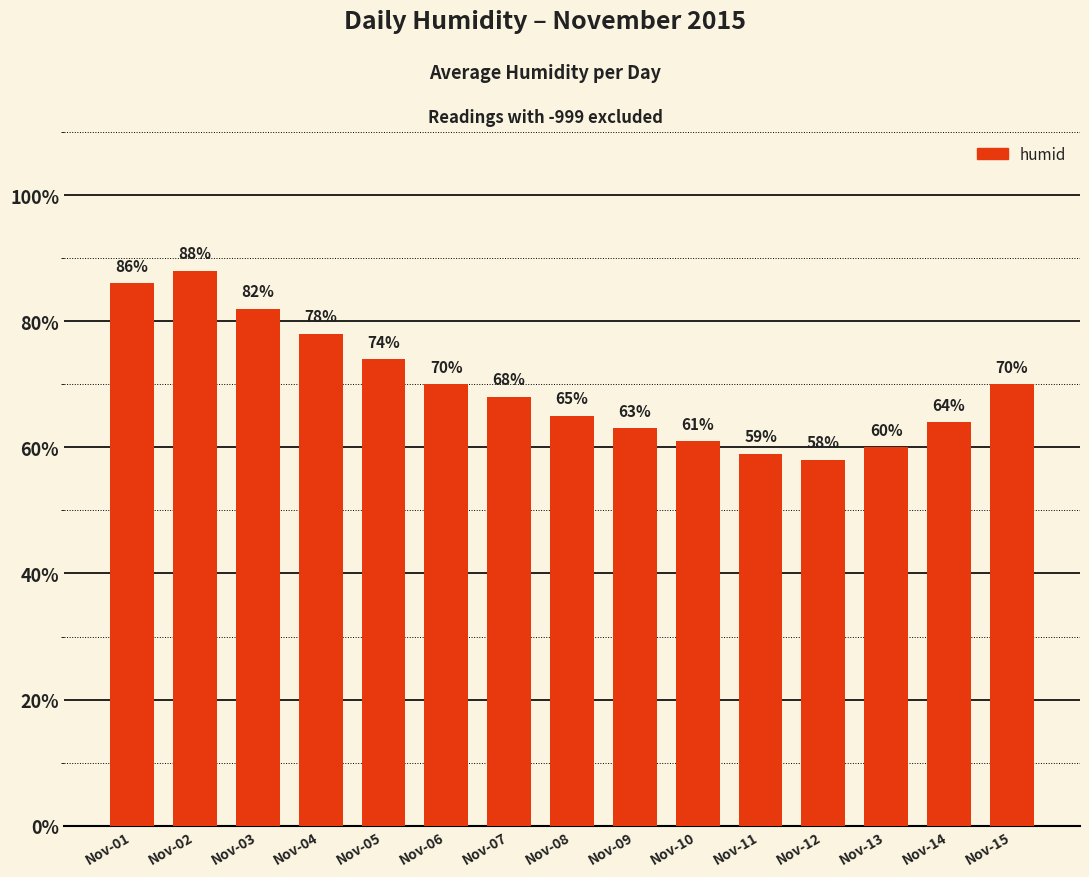

Approximately how many times larger is the value at Nov-07 compared to Nov-11?

1.2